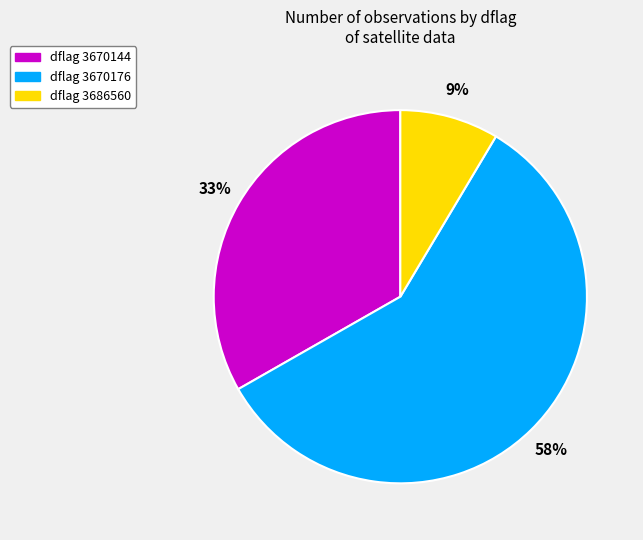

Is there a majority slice in this chart?

Yes